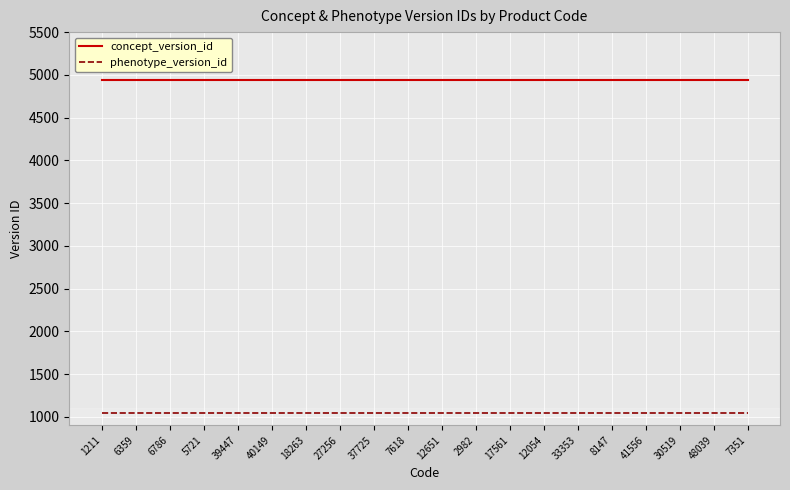

The concept_version_id series shows 4940 at 8147. True or false?

True